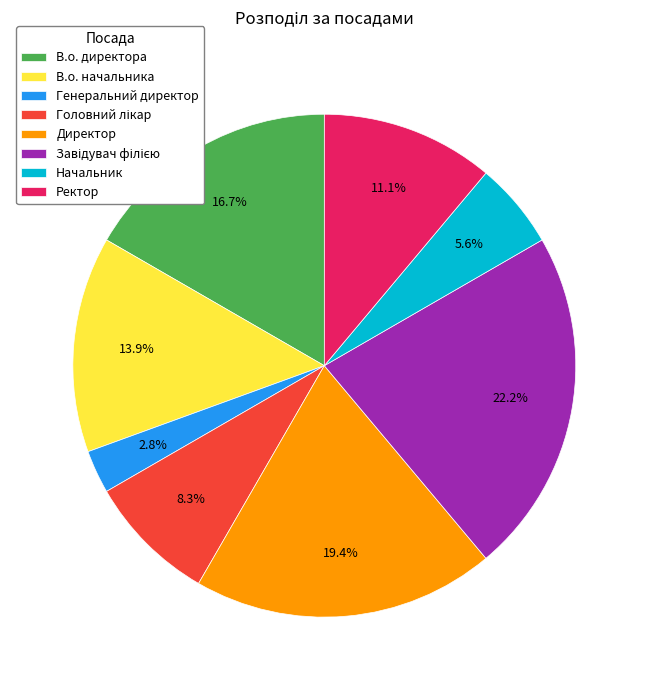

Which category has the smallest portion of the pie?

Генеральний директор